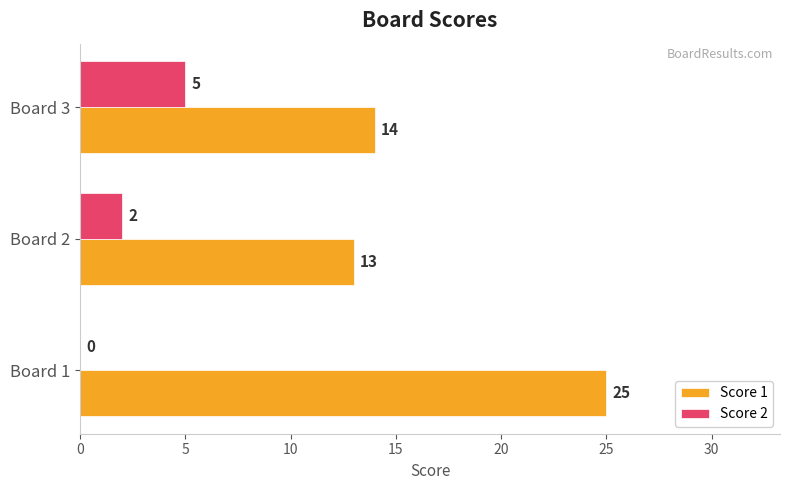

At which label is Score 2 closest to 2?

Board 2